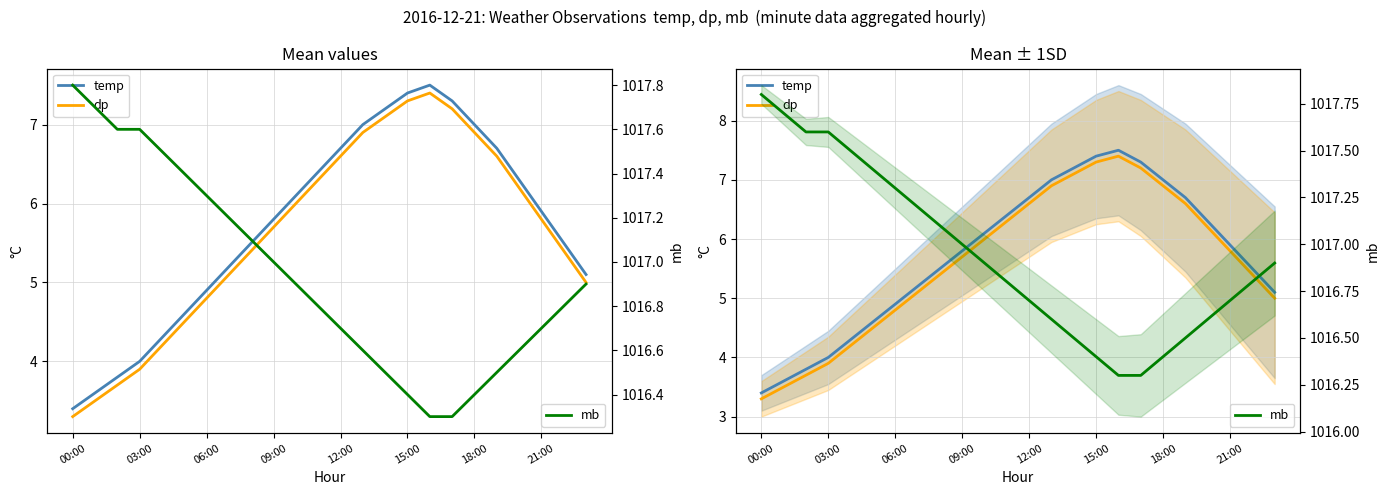

At which category does the chart reach its minimum across all series?

00:00